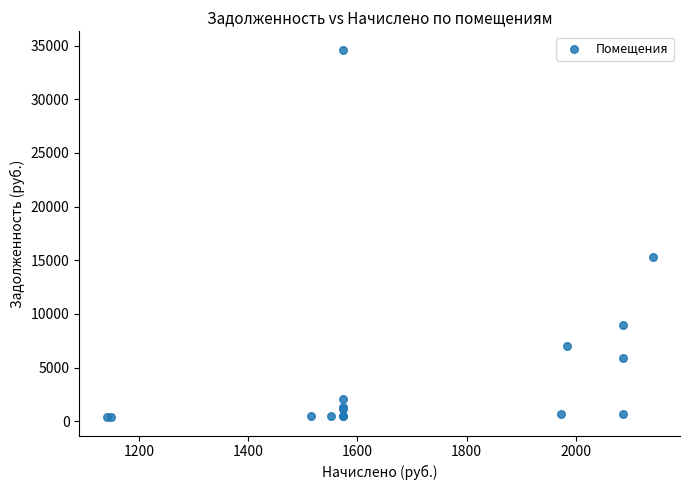

What Y value in the scatter plot is closest to 17502?

15261.1